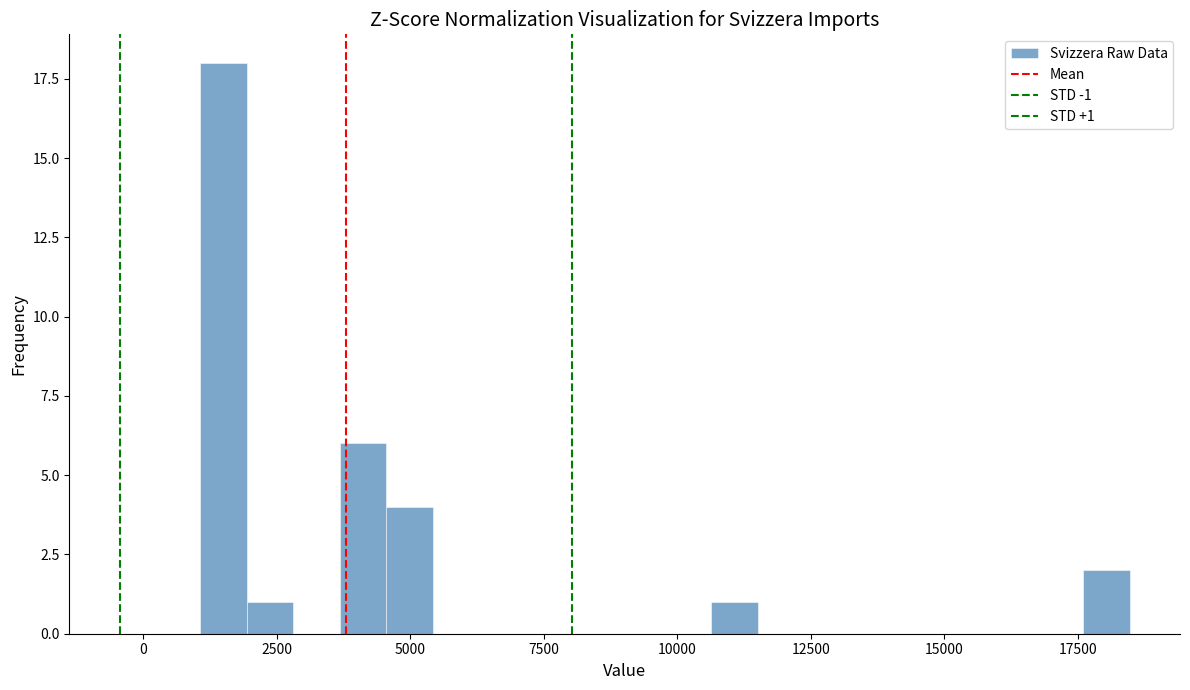

Read against the x-axis, roughly where is the centre of the tallest bar?

1500